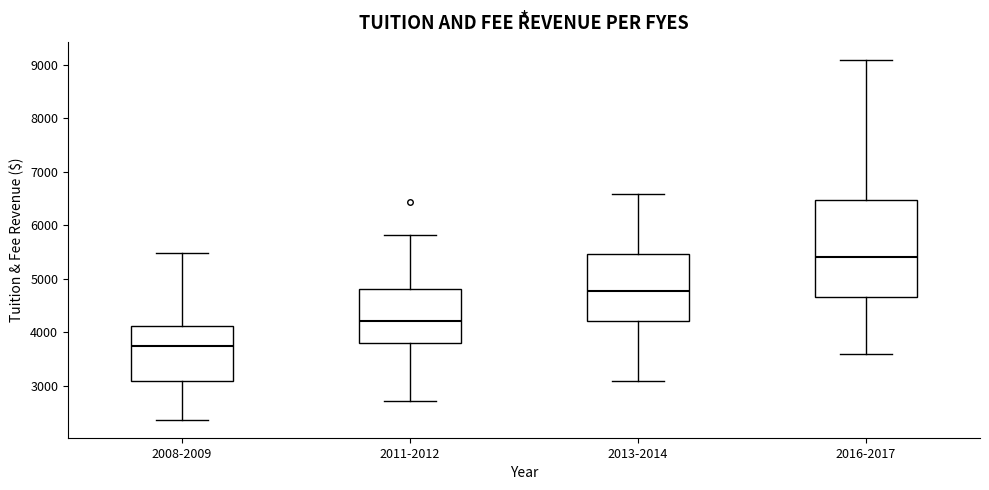

Comparing the boxes themselves (not the whiskers), which one is the tallest?

2016-2017